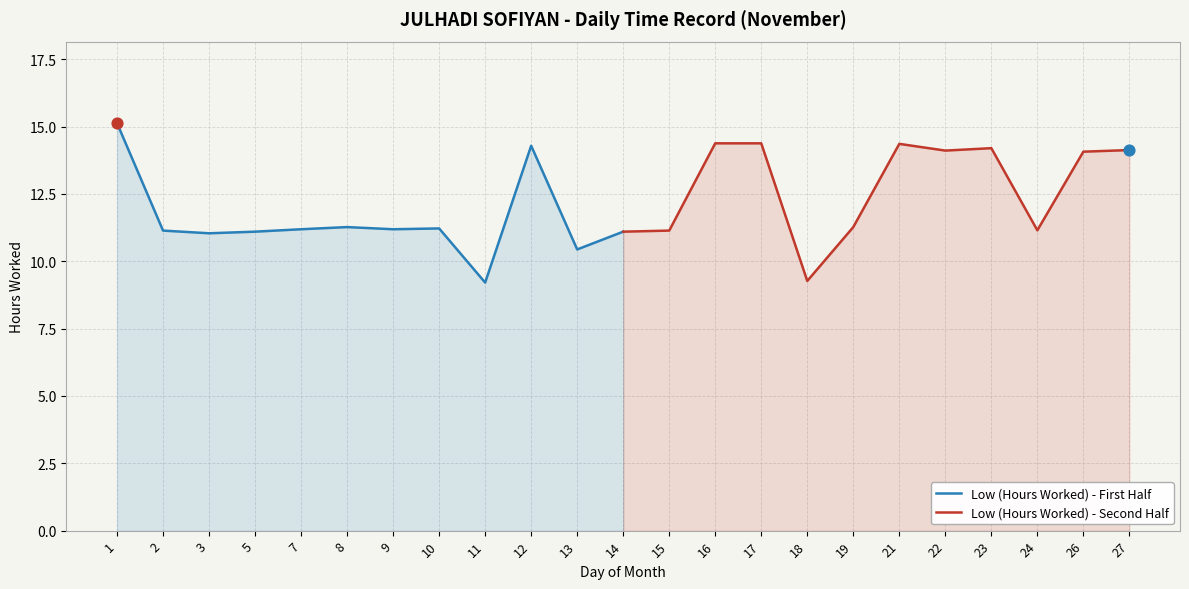

What are all the series names shown in the legend?

Low (Hours Worked) - First Half, Low (Hours Worked) - Second Half